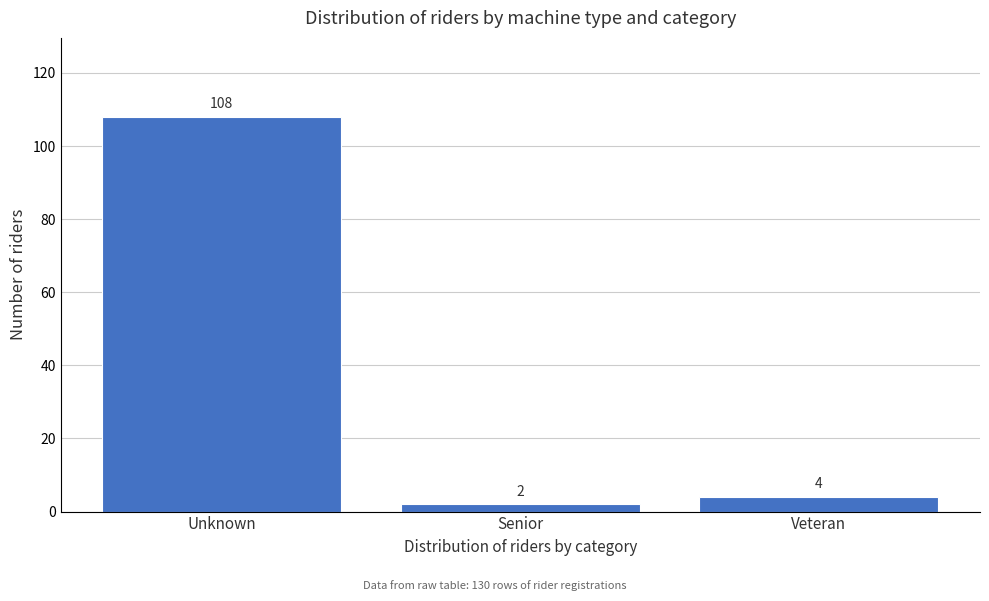

Reading left to right, list all the values displayed in this chart.

Unknown=108	Senior=2	Veteran=4